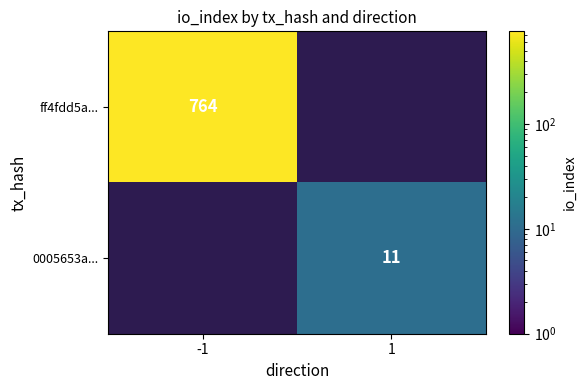

The value of 0005653a... at 1 is 11. True or false?

True